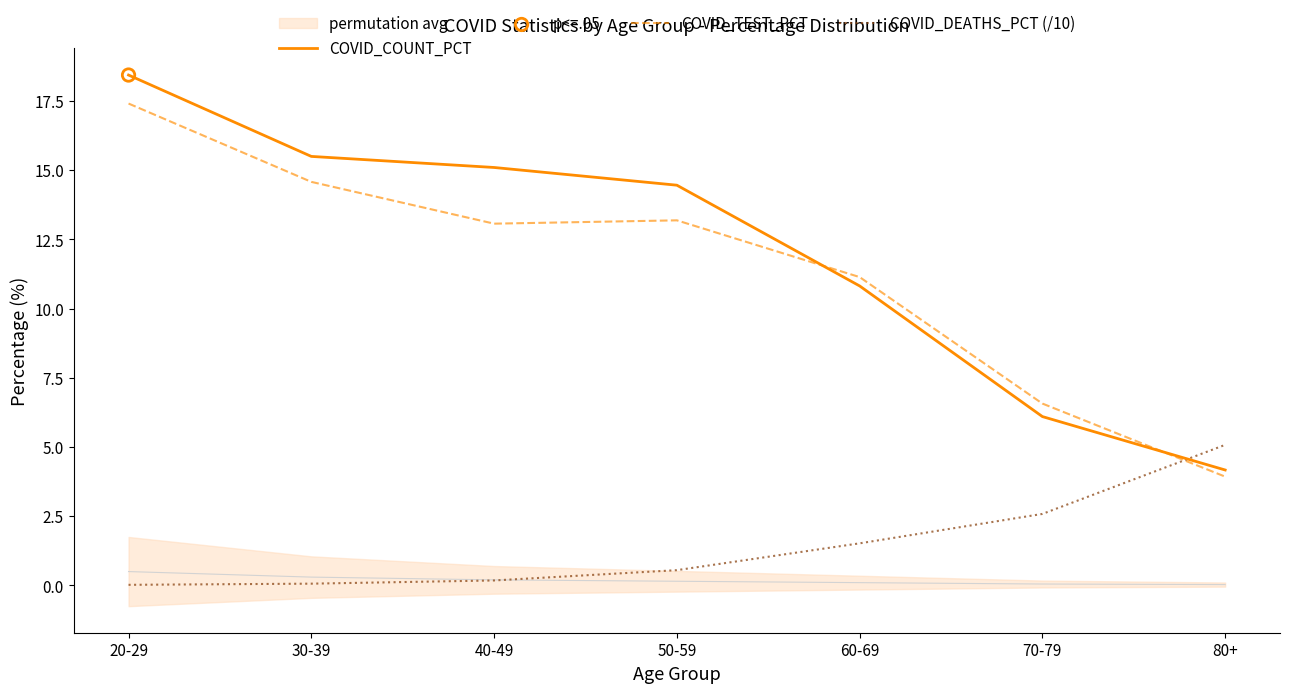

At how many categories does at least one series exceed 16?

1